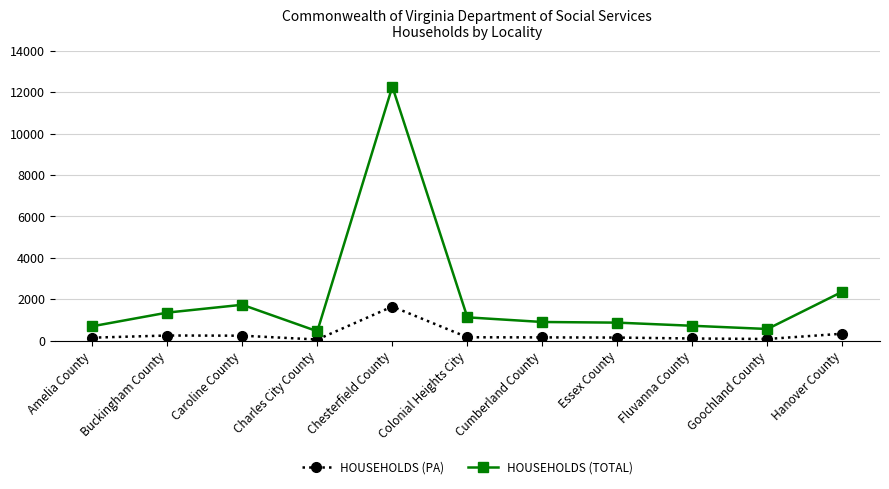

List the series in order of their overall mean, lowest first.

HOUSEHOLDS (PA), HOUSEHOLDS (TOTAL)